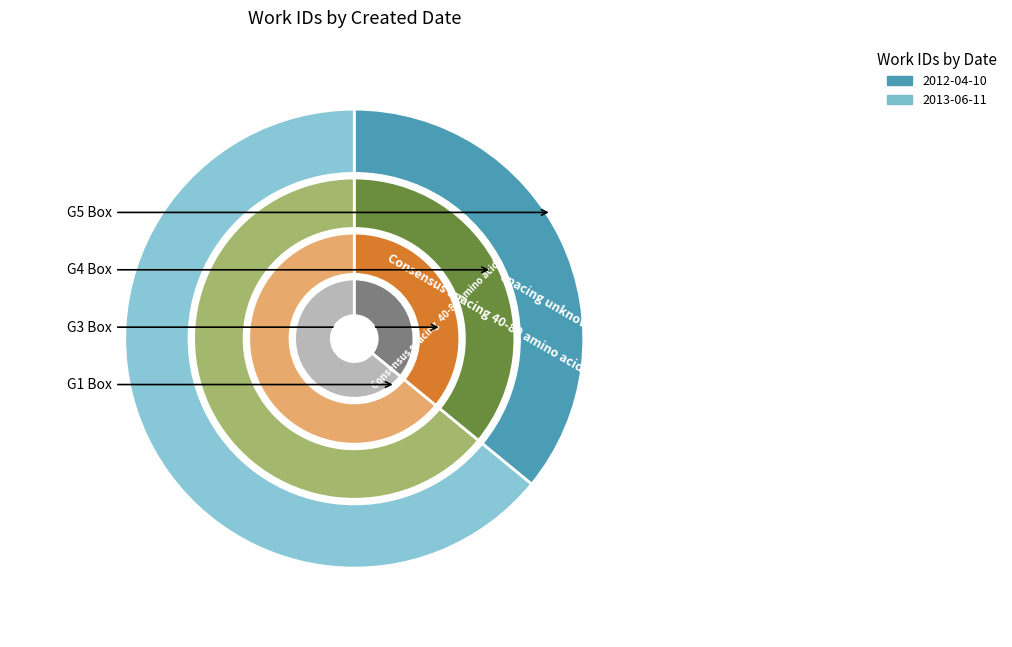

What is the largest slice in the pie chart?

2013-06-11